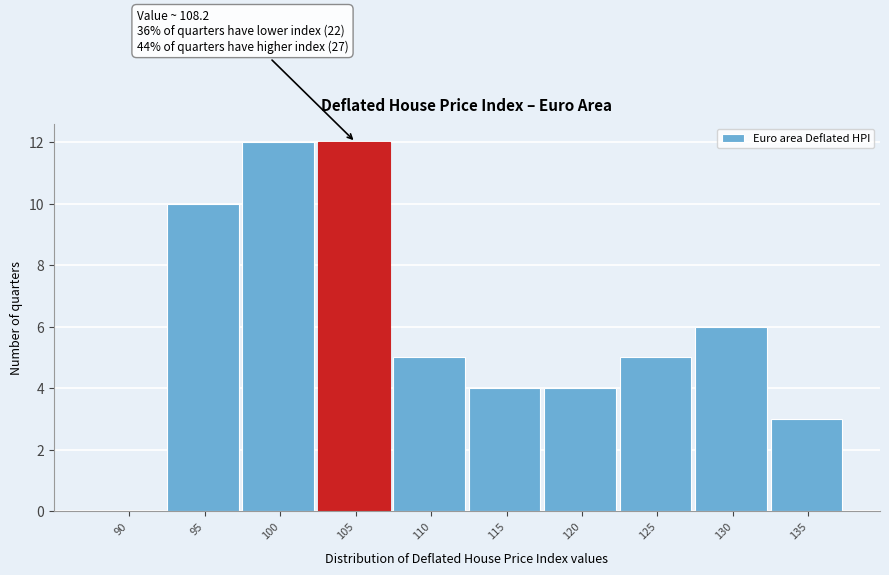

Reading left to right, what are all the values shown in this chart?

90=0	95=10	100=12	105=12	110=5	115=4	120=4	125=5	130=6	135=3